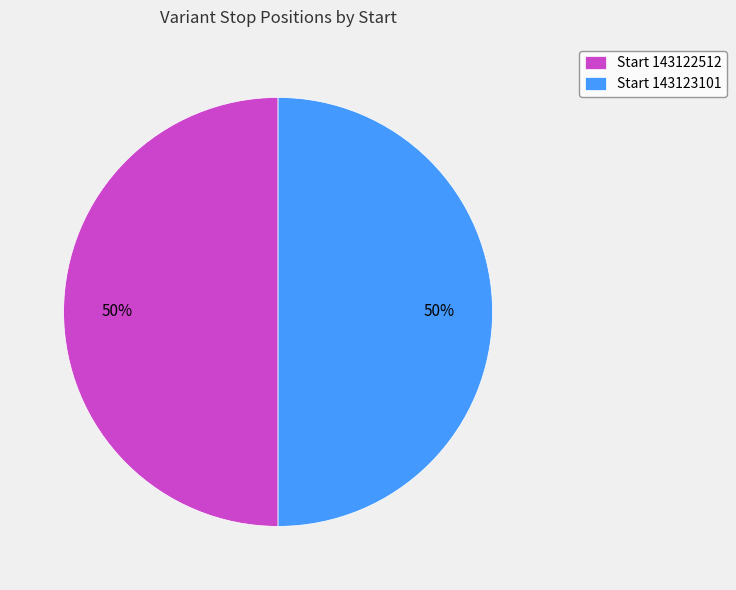

To the nearest percent, what is the combined percentage of Start 143122512 and Start 143123101?

100%